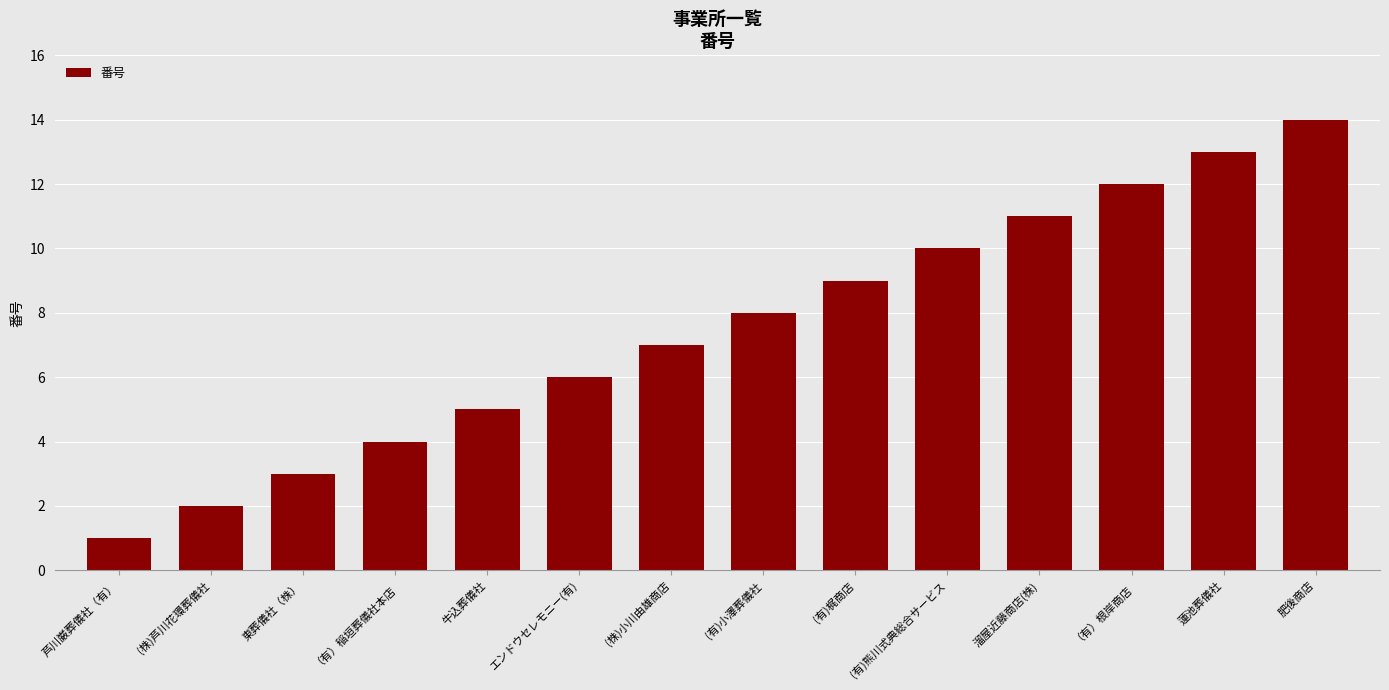

Rank the categories by value from highest to lowest.

肥後商店, 蓮池葬儀社, （有）根岸商店, 溜屋近藤商店(株), (有)熊川式典総合サービス, (有)梶商店, (有)小澤葬儀社, (株)小川由雄商店, エンドウセレモニー(有), 牛込葬儀社, （有）稲垣葬儀社本店, 東葬儀社（株）, (株)芦川花環葬儀社, 芦川巌葬儀社（有）